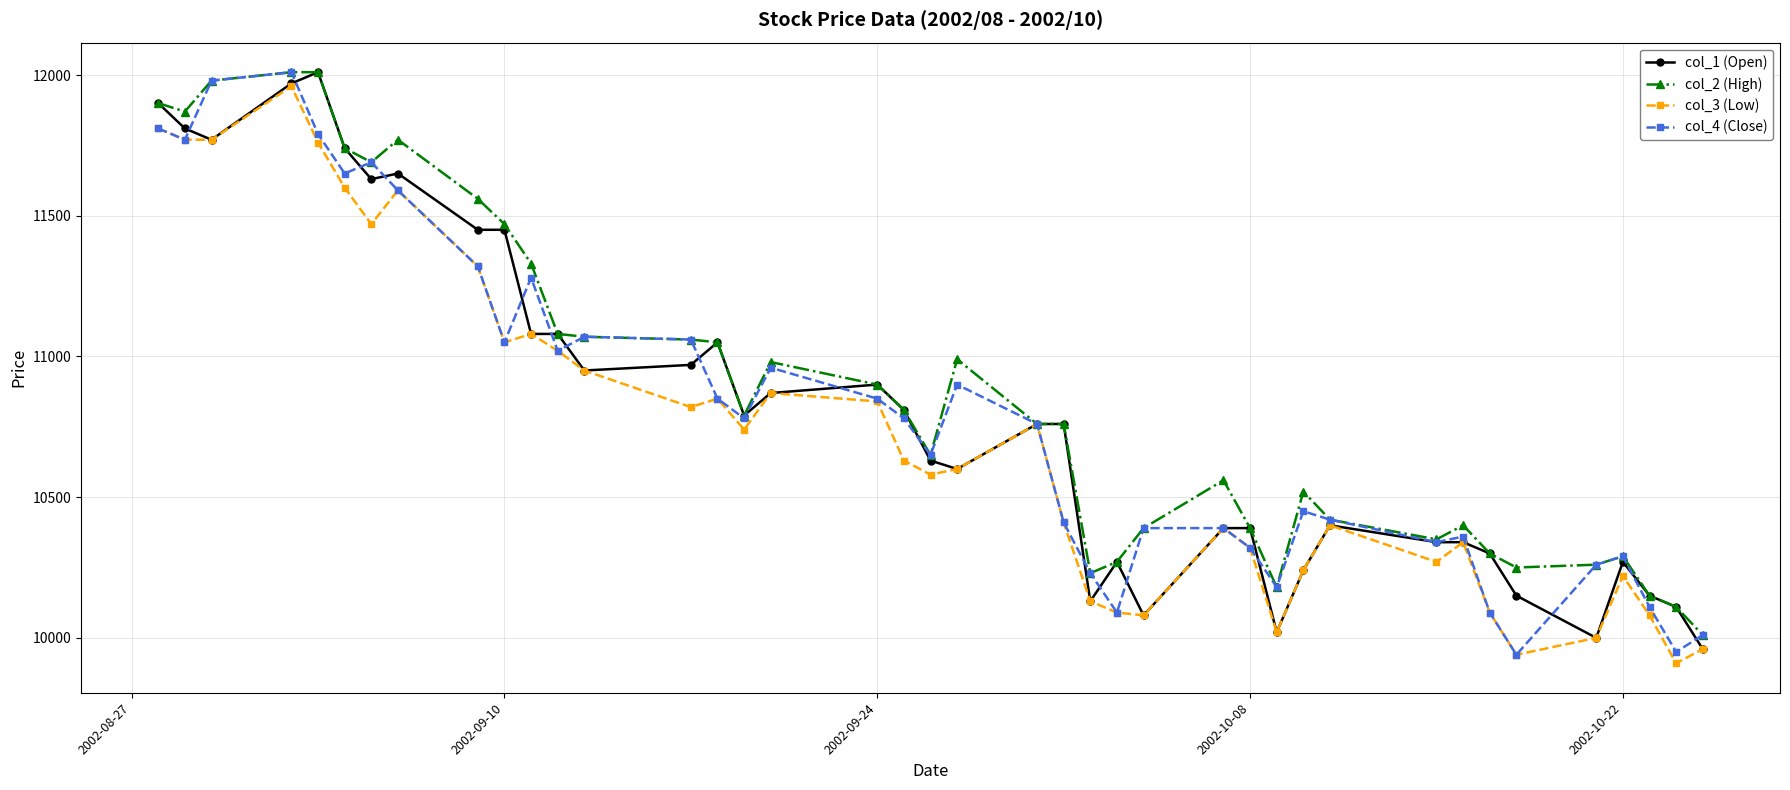

What is the greatest value displayed?

12010